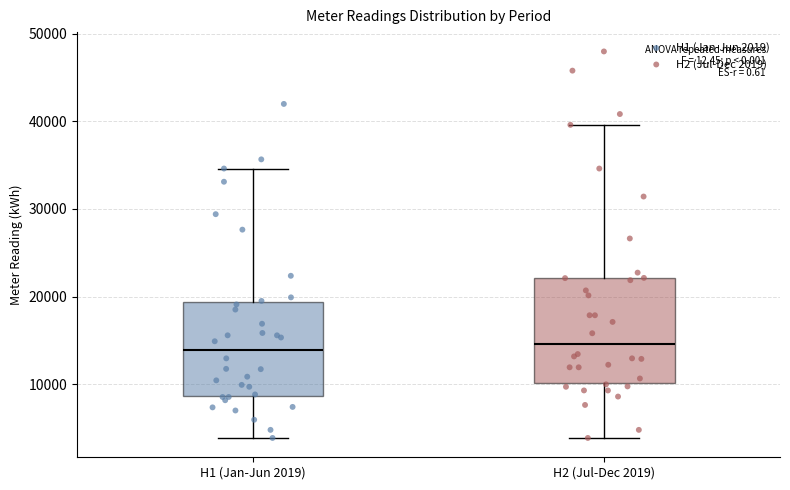

Reading left to right, read every box against the y-axis: the position of its median line, the range the box covers, and the ends of its whiskers. The values are not printed on the chart, so give them approximately, as read against the axis.

H1 (Jan-Jun 2019): median 14000, box 9000 to 19000, whiskers 4000 to 35000
H2 (Jul-Dec 2019): median 15000, box 10000 to 22000, whiskers 4000 to 40000